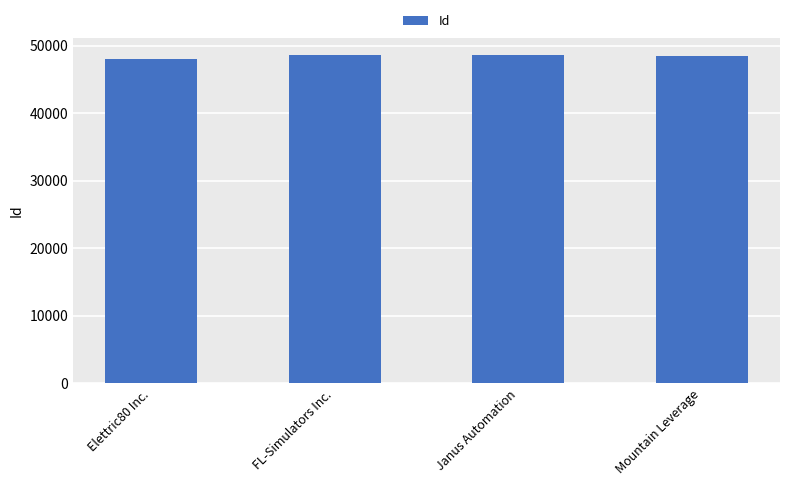

What is the average value?

48478